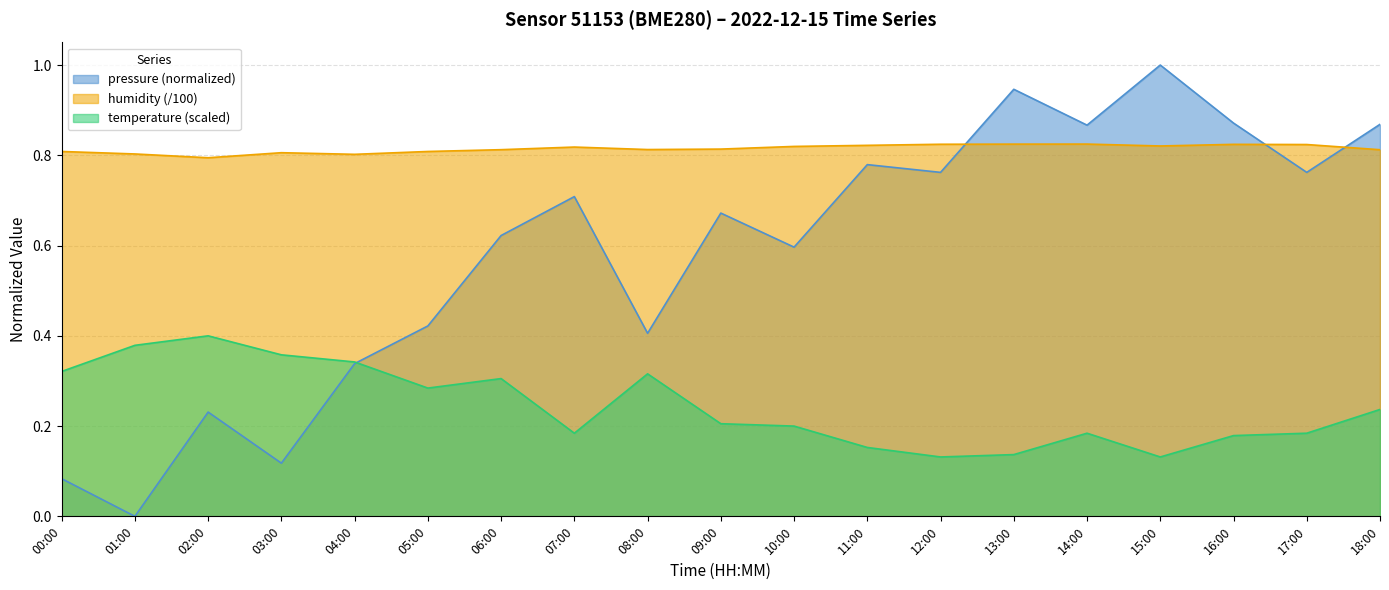

Which series changed the most between 16:00 and 17:00?

pressure (normalized)